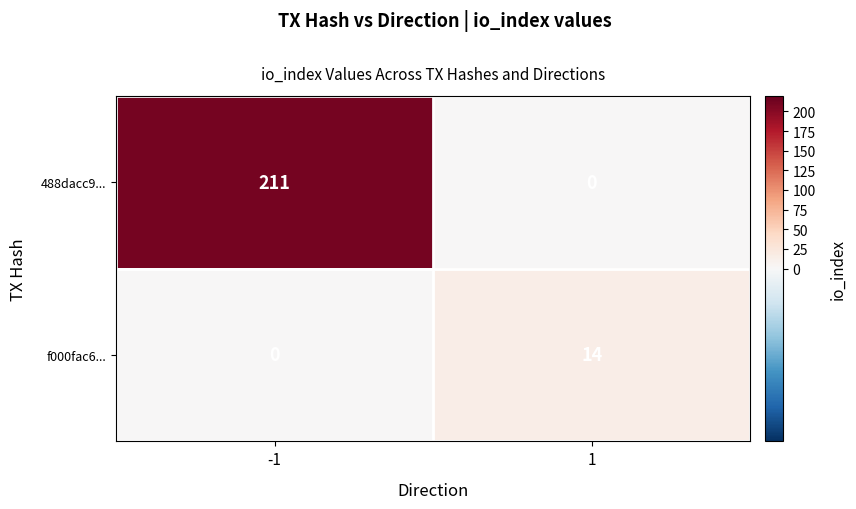

Between -1 and 1, which series saw the biggest shift?

488dacc9...